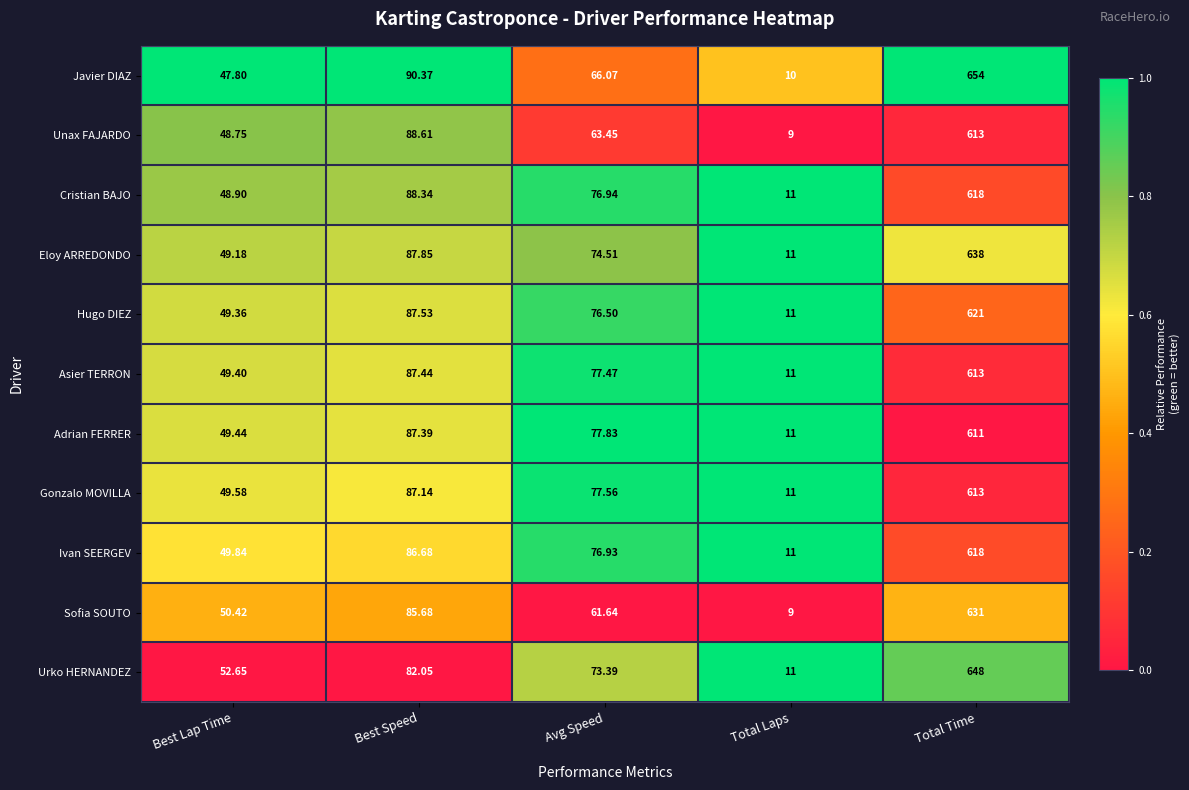

At which category is the sum across all series the highest?

Total Time